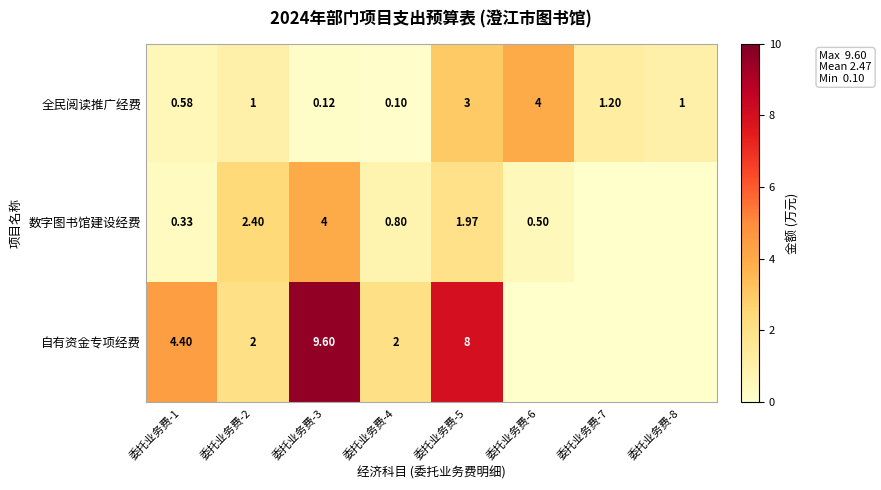

At 委托业务费-5, list the series in order from smallest to largest.

数字图书馆建设经费, 全民阅读推广经费, 自有资金专项经费